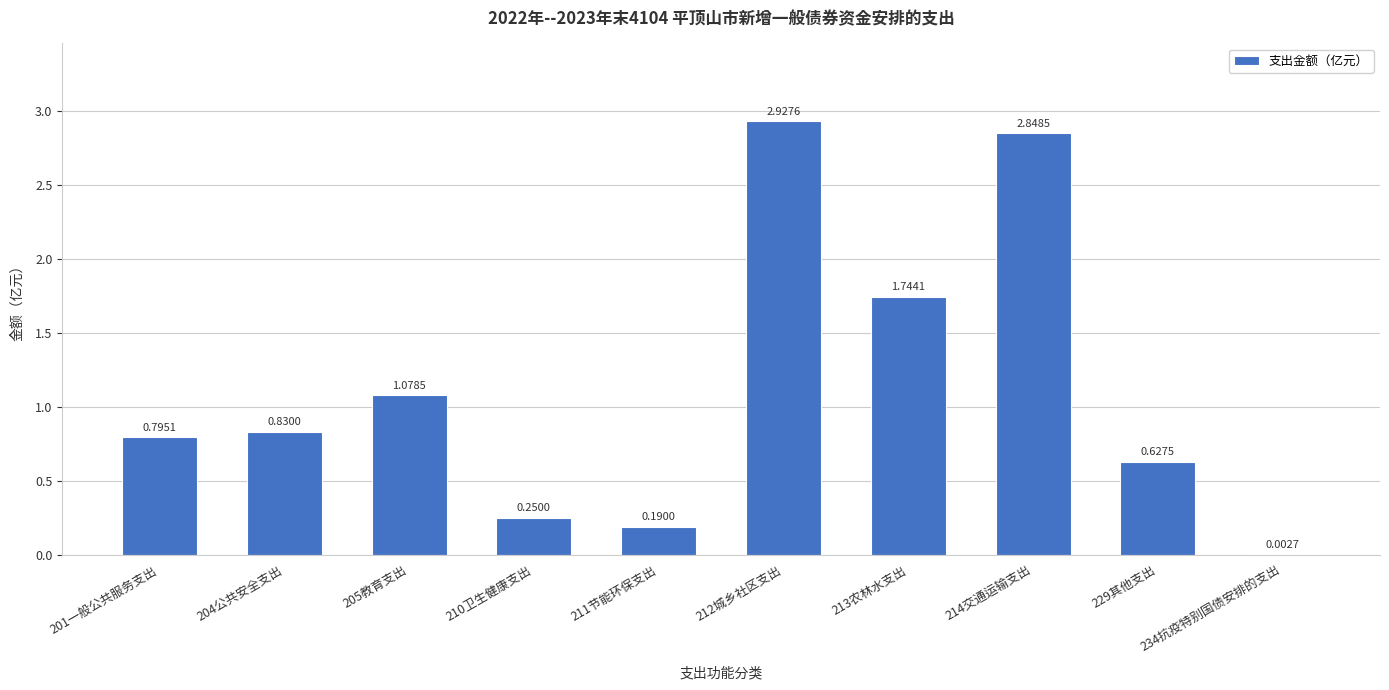

The value at 205教育支出 is 1.6. True or false?

False